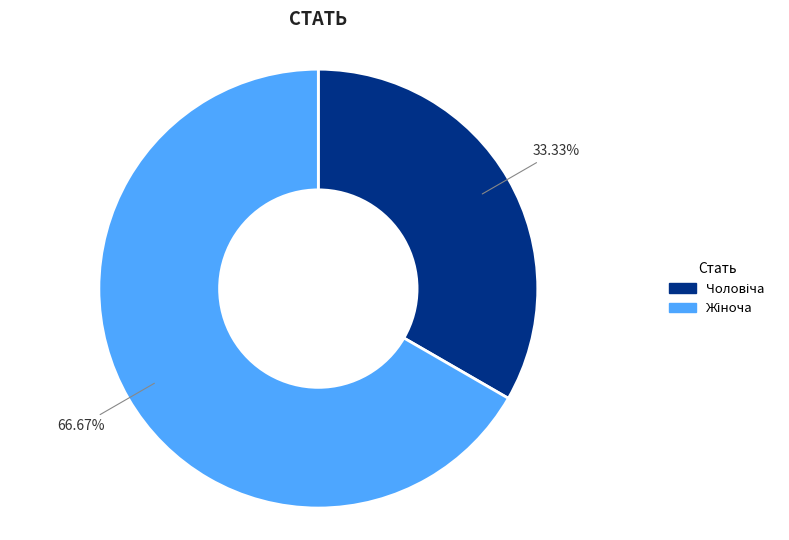

Is there any slice that represents more than half of the pie?

Yes